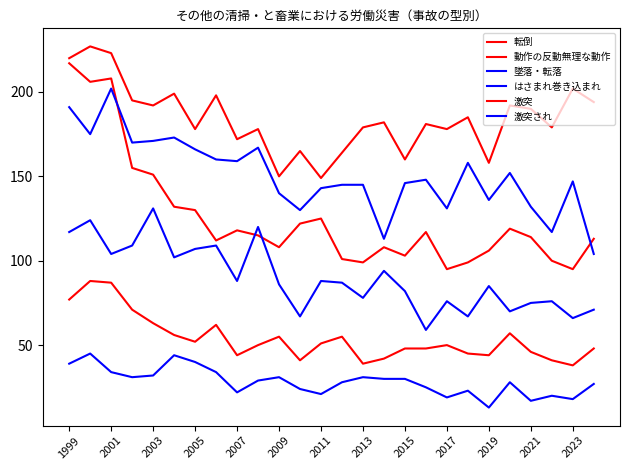

At how many categories does at least one series exceed 154?

24